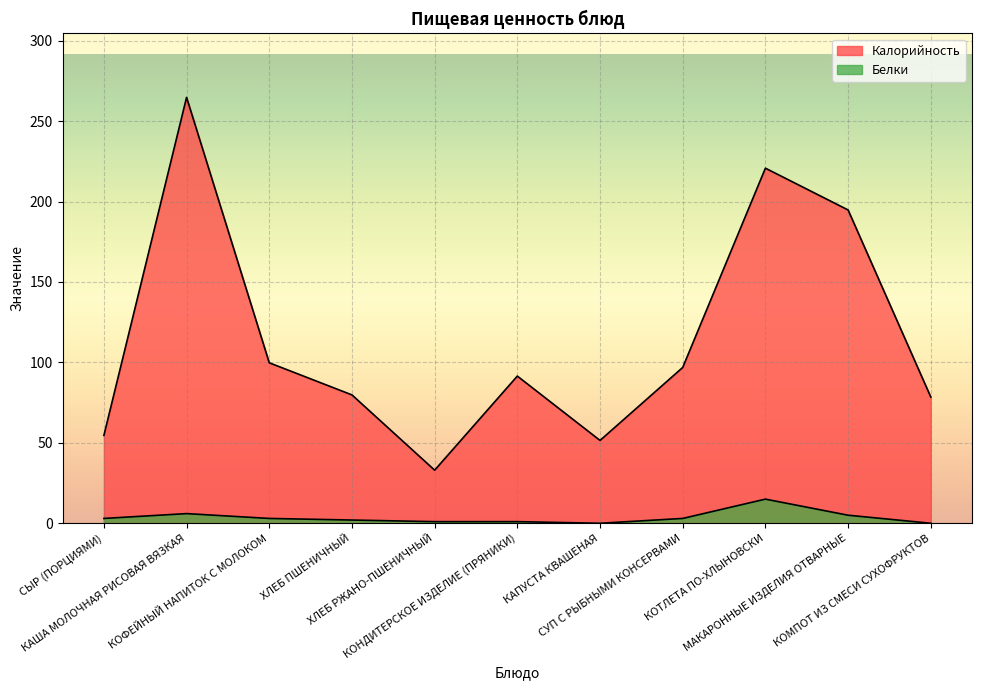

What is the total value across all series at КОТЛЕТА ПО-ХЛЫНОВСКИ?

235.8